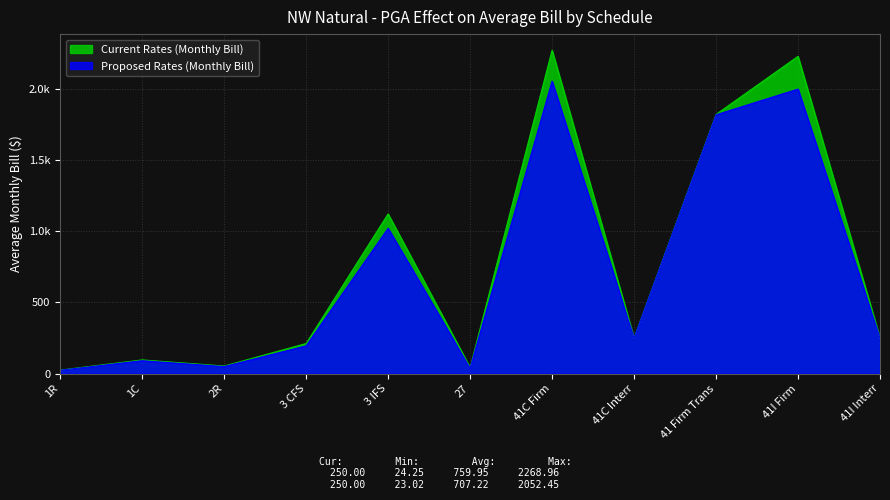

What is the spread (max minus min) of values at 27?

3.9